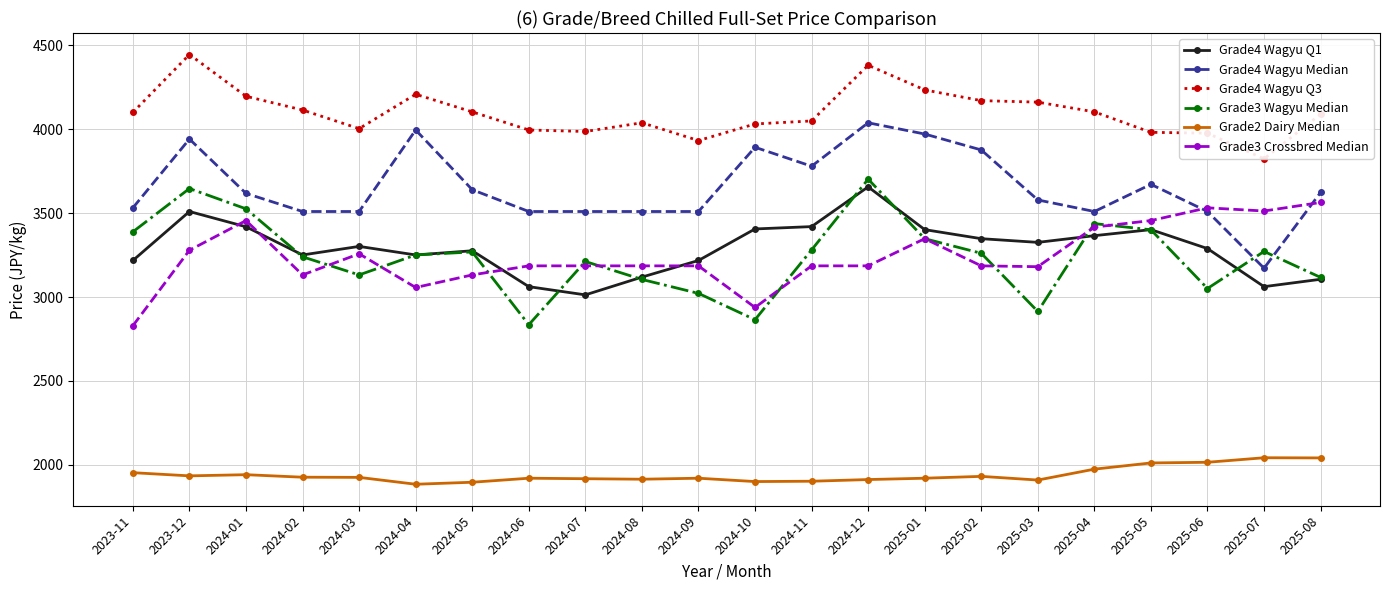

What is the maximum value shown in the chart?

4446